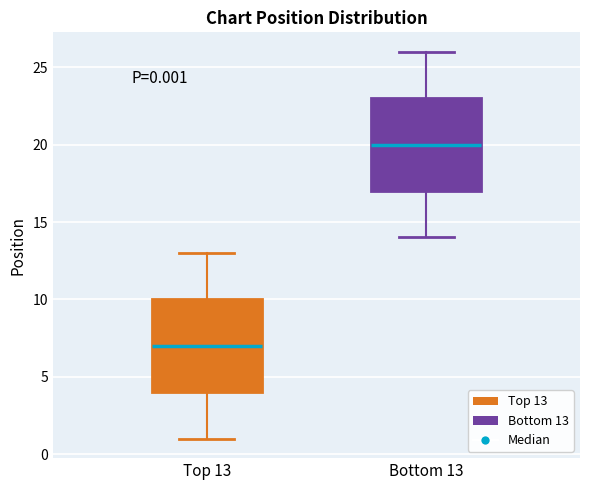

Which box's median line is the lowest?

Top 13